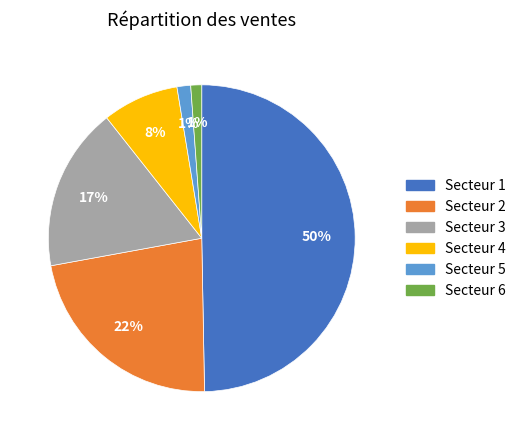

To the nearest percent, what is the average slice percentage?

17%